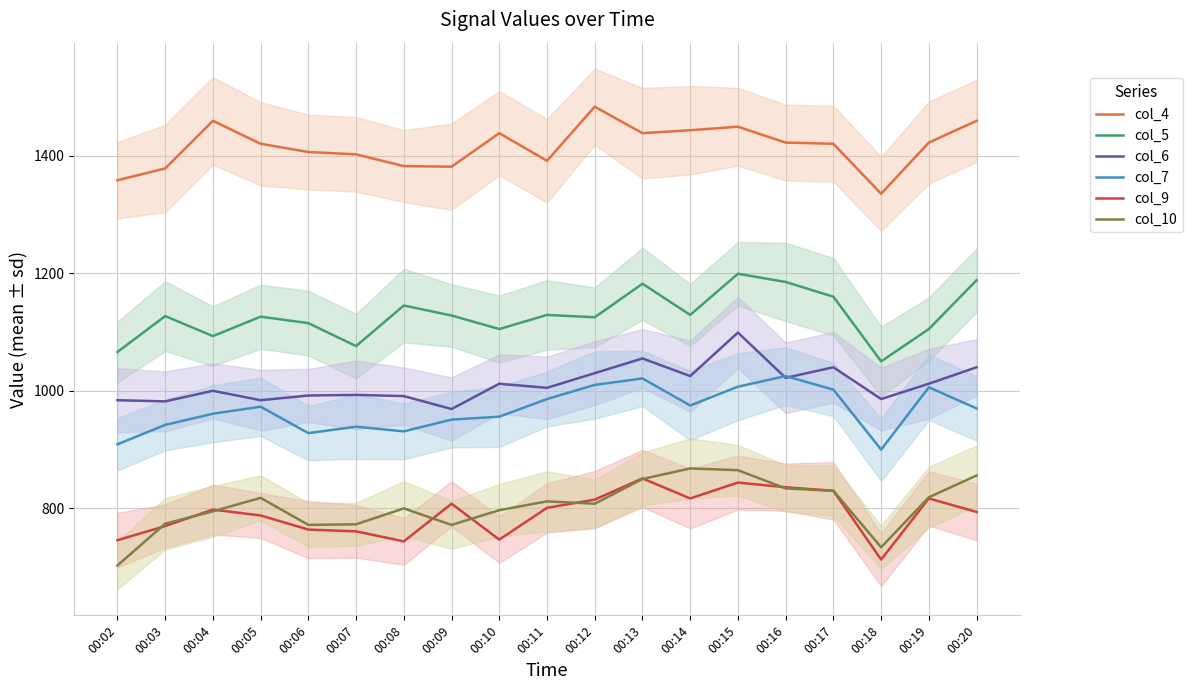

Which series has the largest range (max minus min)?

col_10